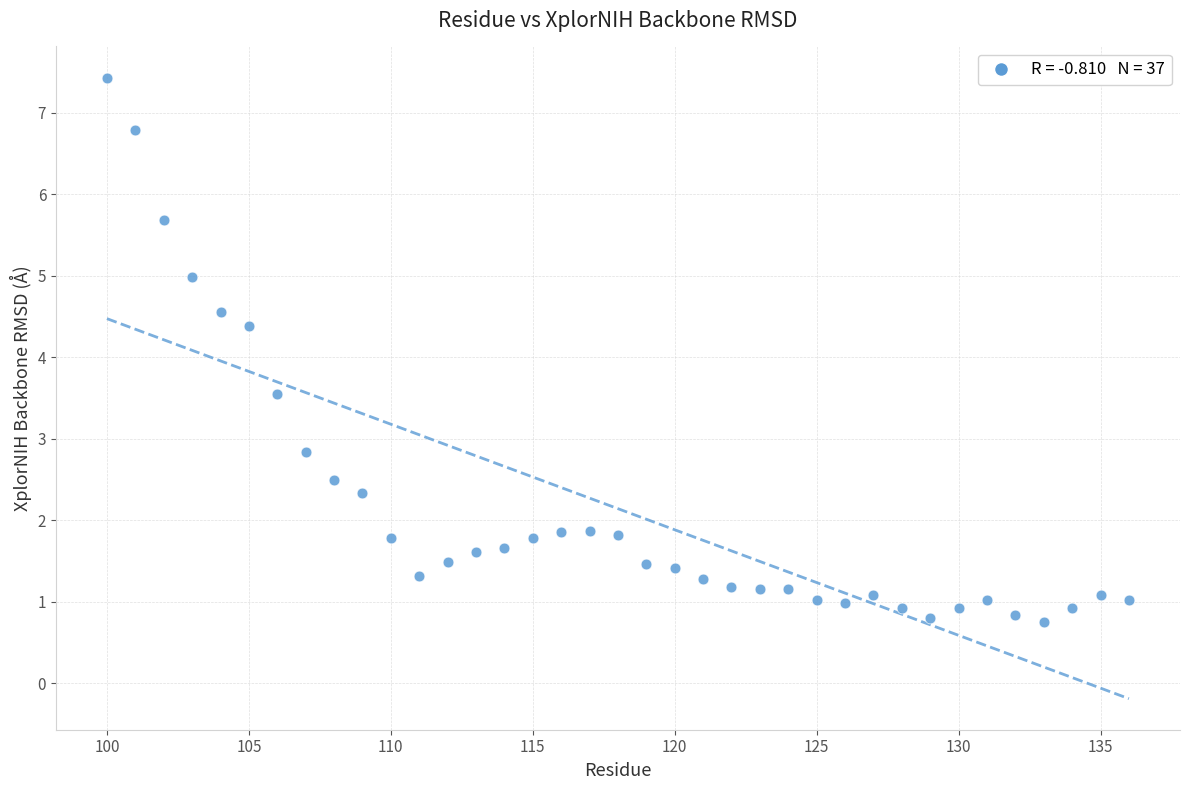

What is the range of Y values (max minus min)?

6.7